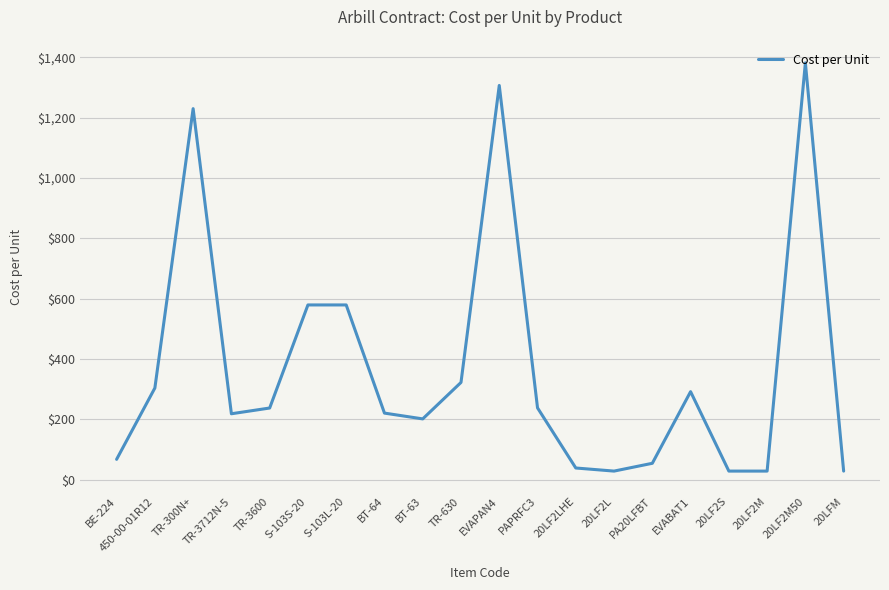

The value at EVAPAN4 is 578.1. True or false?

False